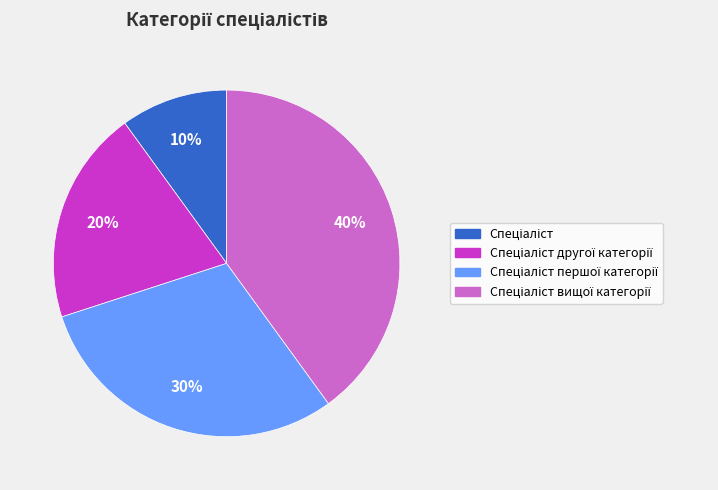

Does any single category account for the majority?

No